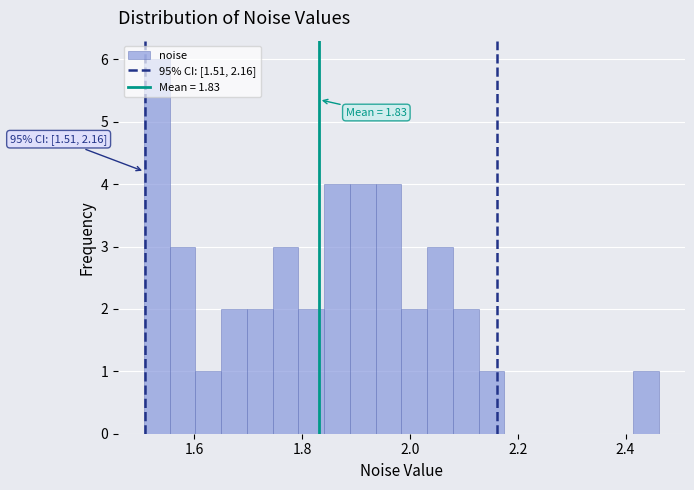

Around what value on the x-axis is the tallest bar? Give the approximate position of its centre, as read against the axis.

1.54